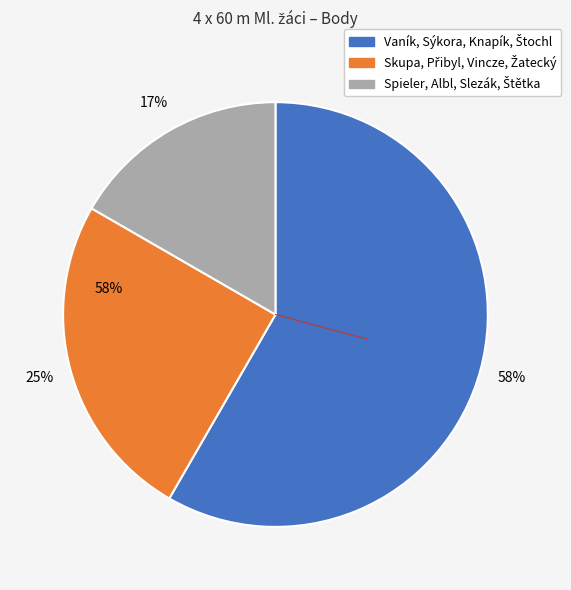

Is it true that Vaník, Sýkora, Knapík, Štochl is 58% of the pie?

True